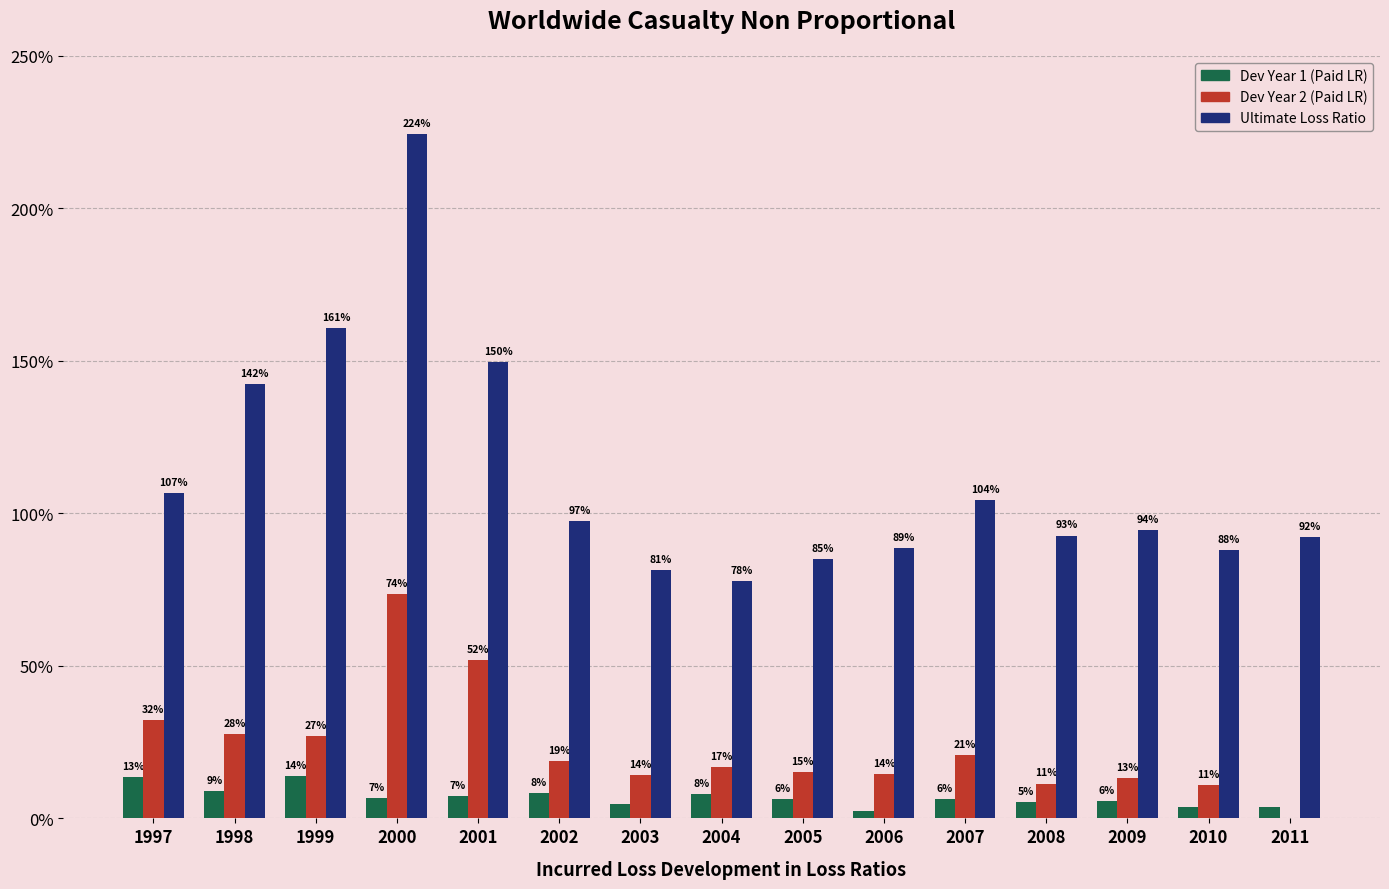

List the series in order of their peak value, highest first.

Ultimate Loss Ratio, Dev Year 2 (Paid LR), Dev Year 1 (Paid LR)